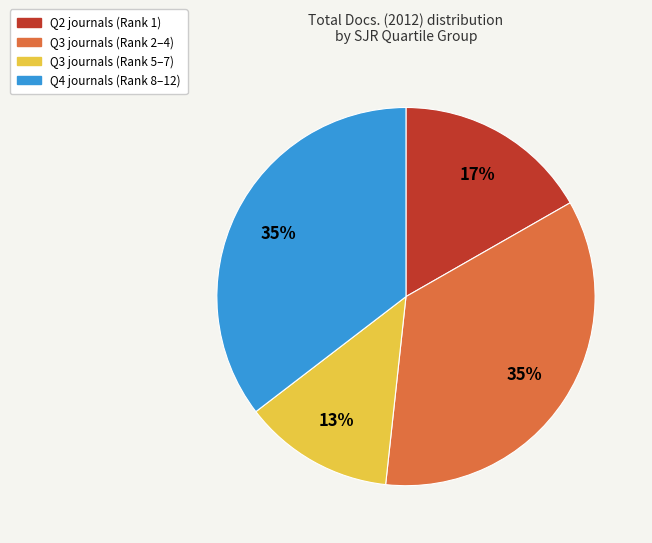

Is there a majority slice in this chart?

No